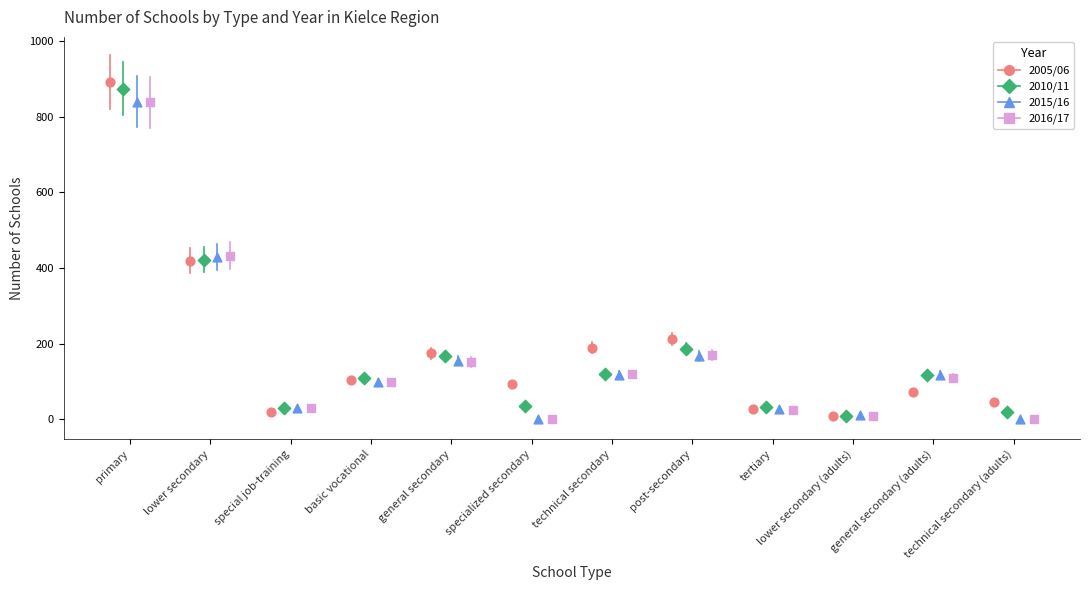

What are all the series names shown in the legend?

2005/06, 2010/11, 2015/16, 2016/17